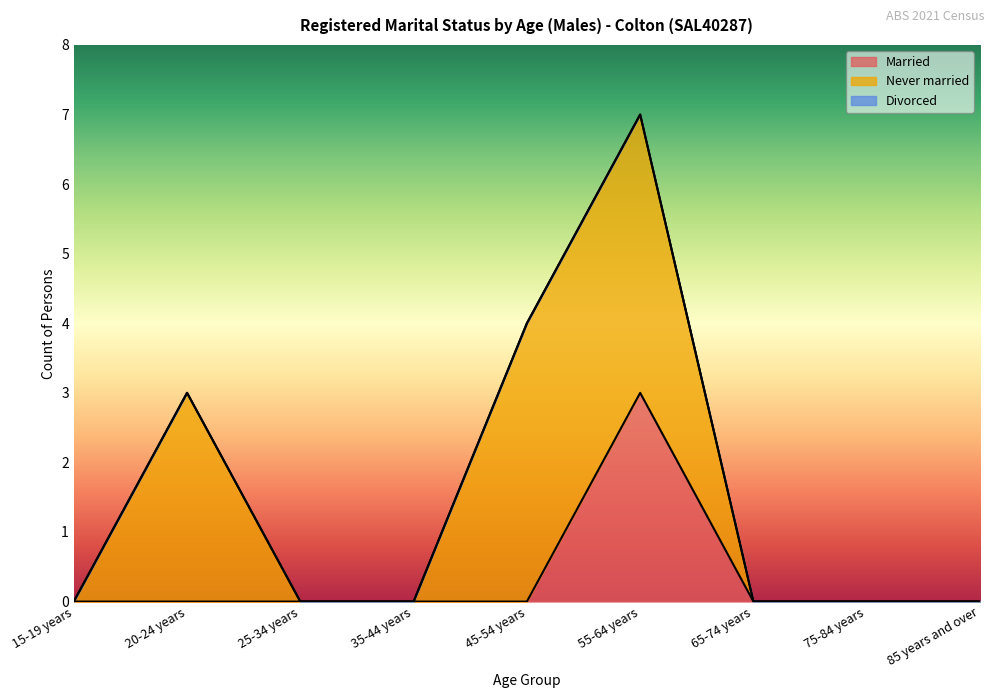

Reading left to right, what are all the values shown in this chart?

Married: 0	0	0	0	0	3	0	0	0
Never married: 0	3	0	0	4	4	0	0	0
Divorced: 0	0	0	0	0	0	0	0	0